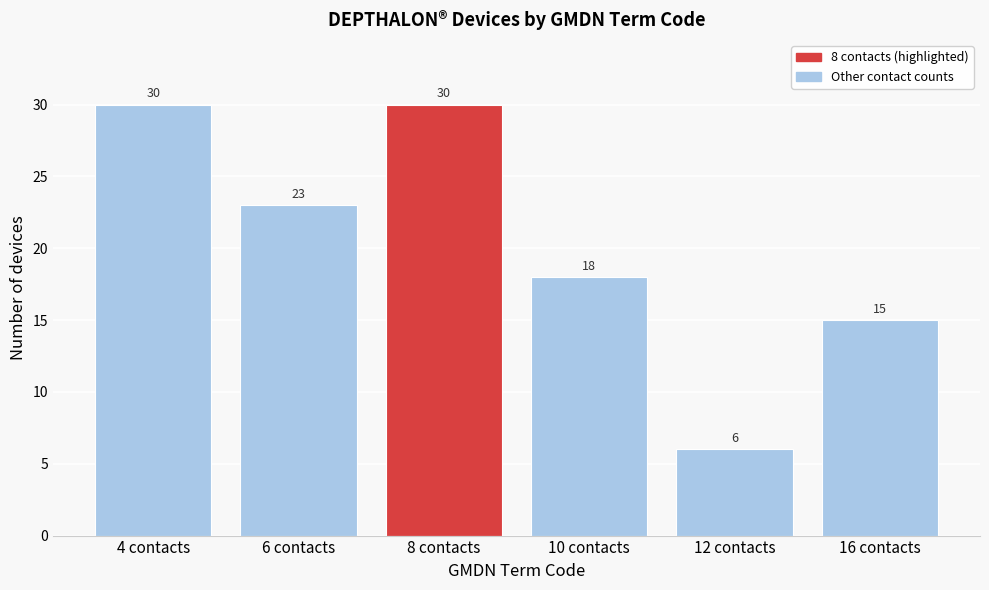

Reading right to left, extract all data points from this chart.

16 contacts=15	12 contacts=6	10 contacts=18	8 contacts=30	6 contacts=23	4 contacts=30